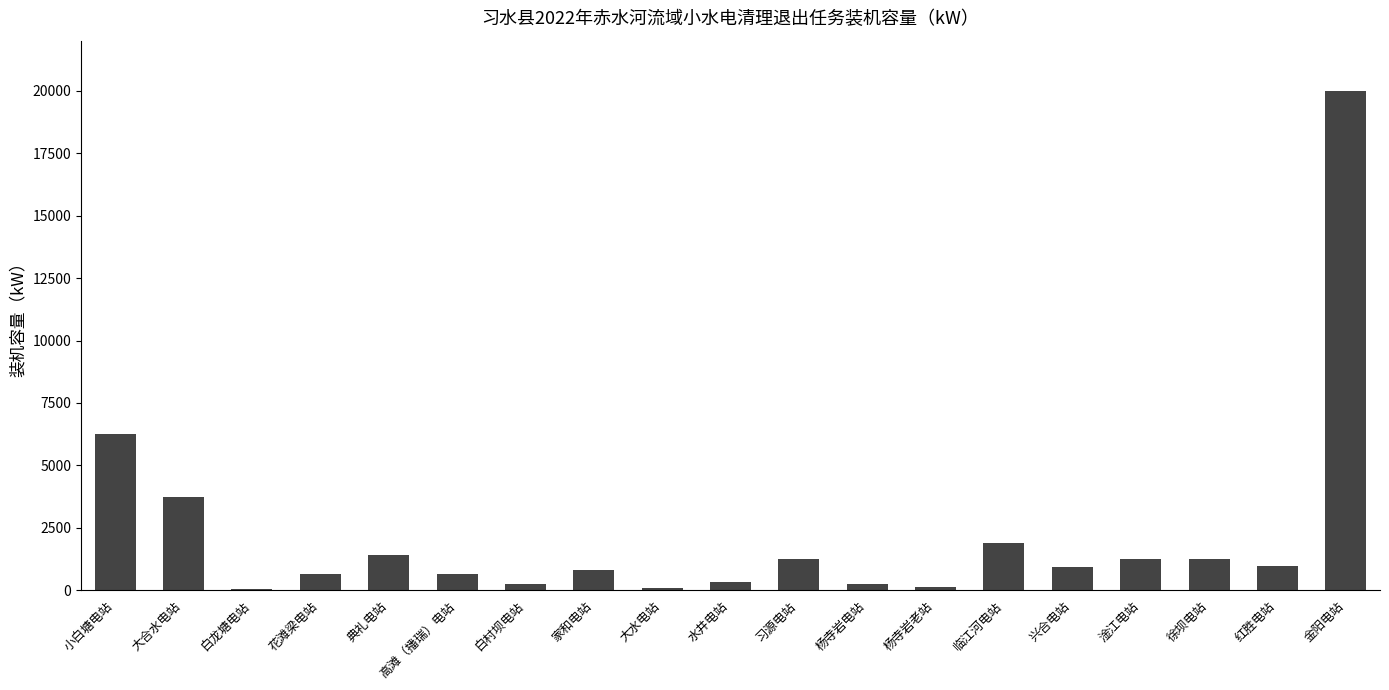

What is the sum of the values at 家和电站 and 花滩梁电站?

1460